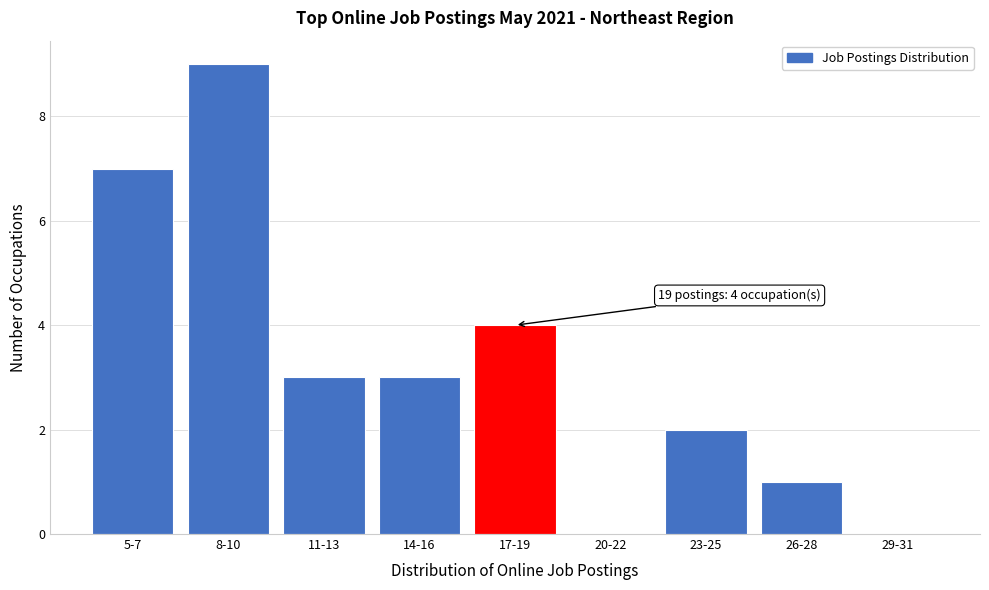

Reading left to right, extract all data points from this chart.

5-7=7	8-10=9	11-13=3	14-16=3	17-19=4	20-22=0	23-25=2	26-28=1	29-31=0